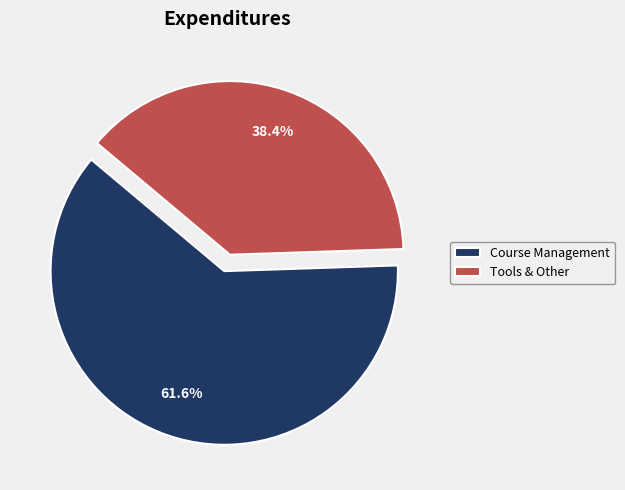

The Tools & Other slice represents 38% of the pie. True or false?

True